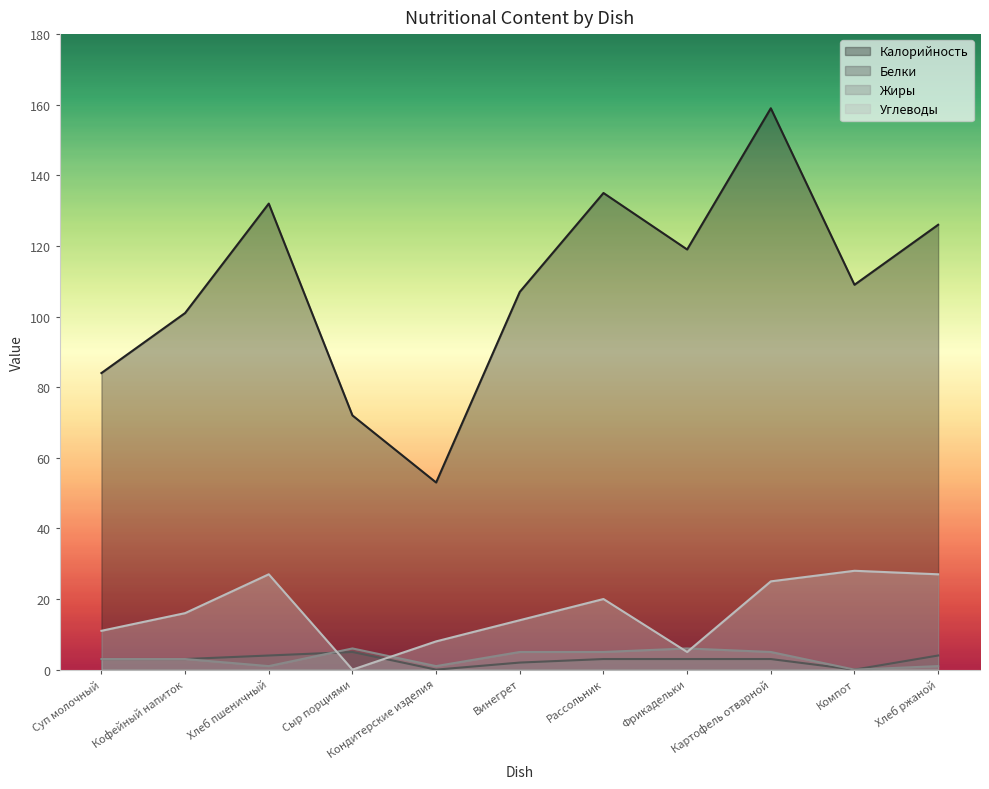

How many lines are shown in the chart?

4